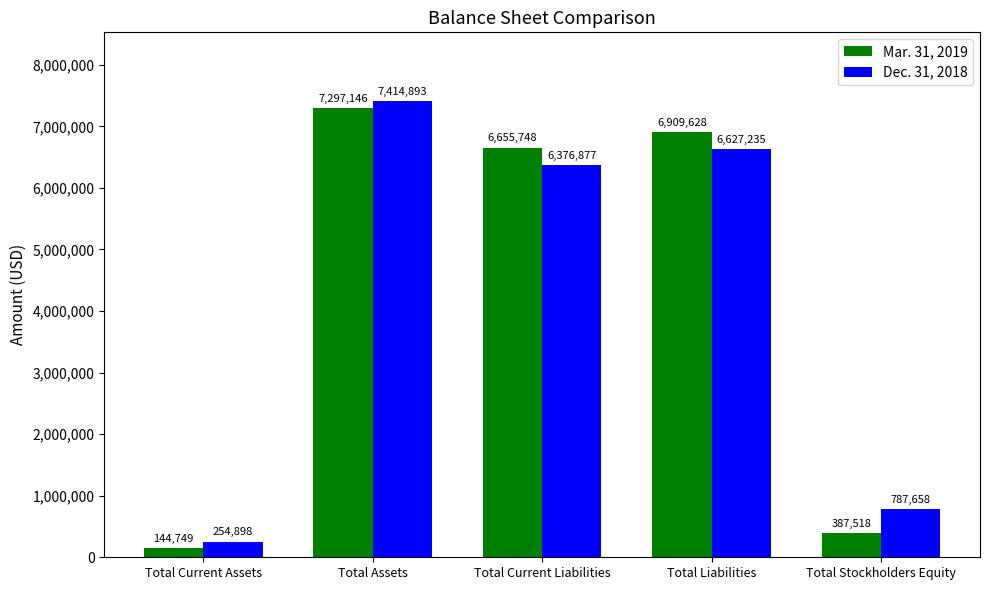

Which category has the lowest value across all series?

Total Current Assets